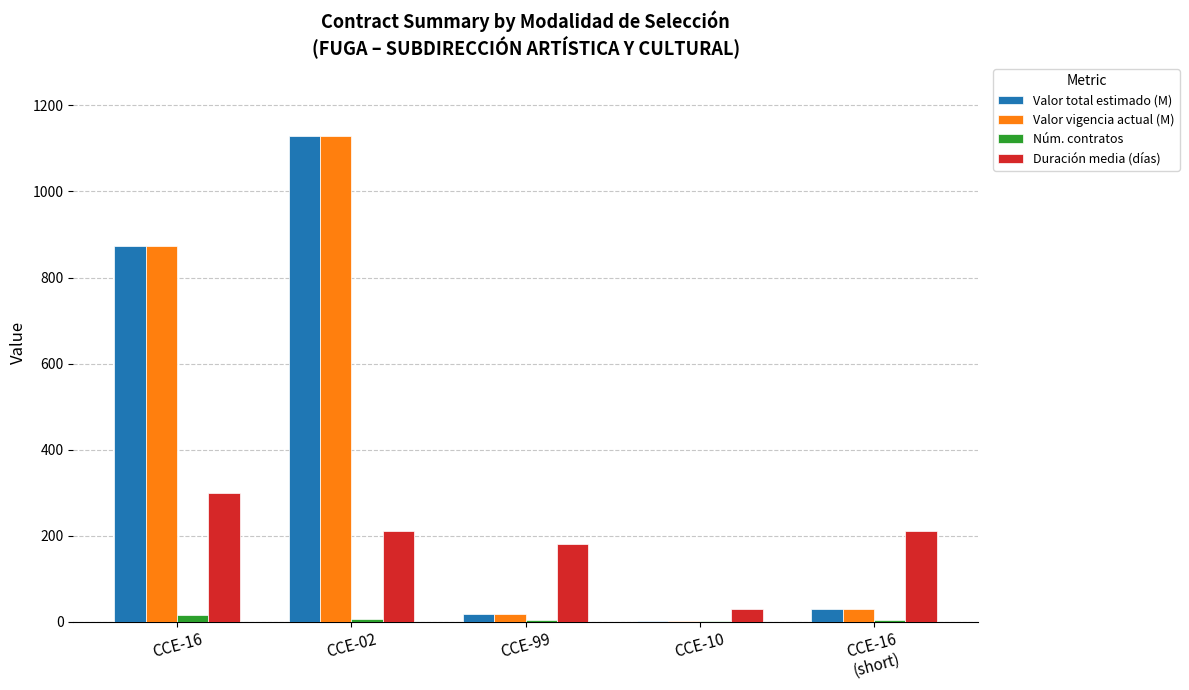

What is the sum of all Duración media (días) values?

930.0